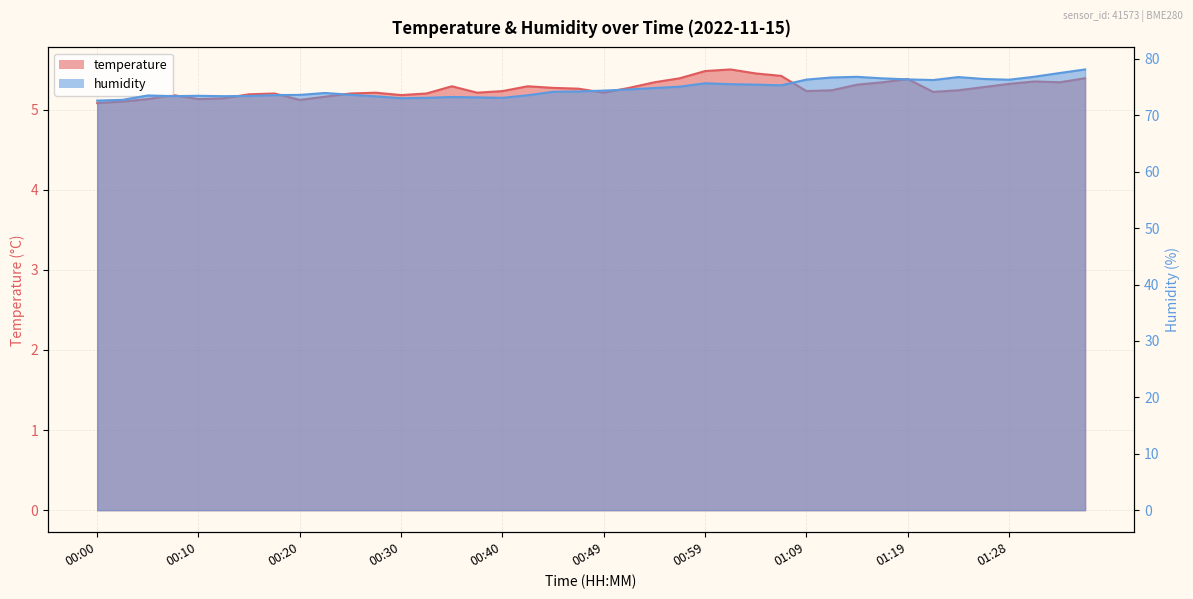

The temperature series shows 5.2 at 00:49. True or false?

True